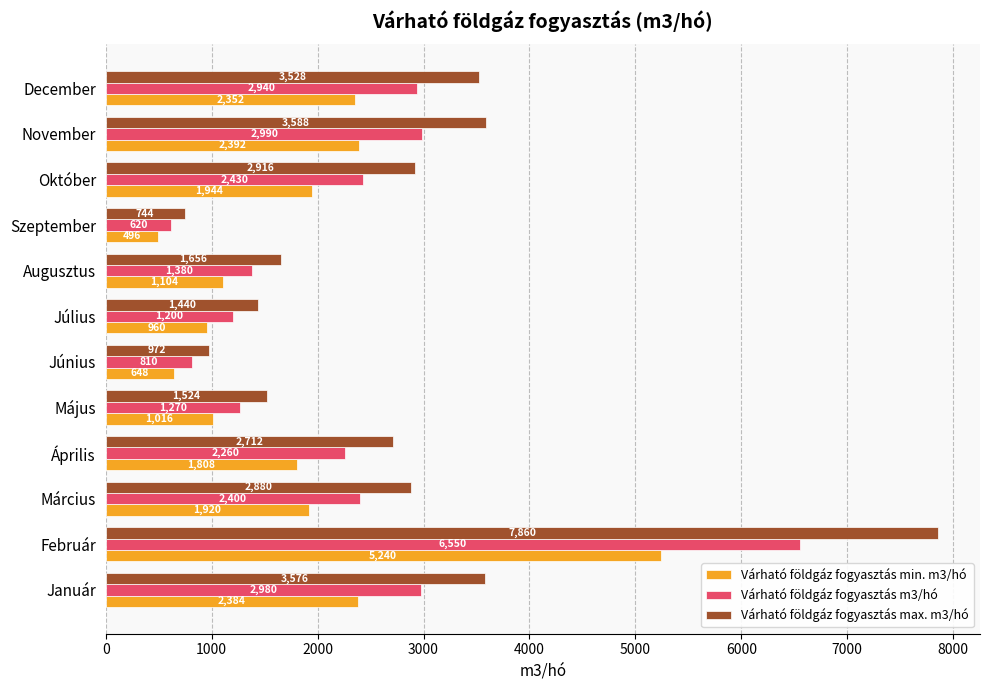

How many categories are shown in the chart?

12